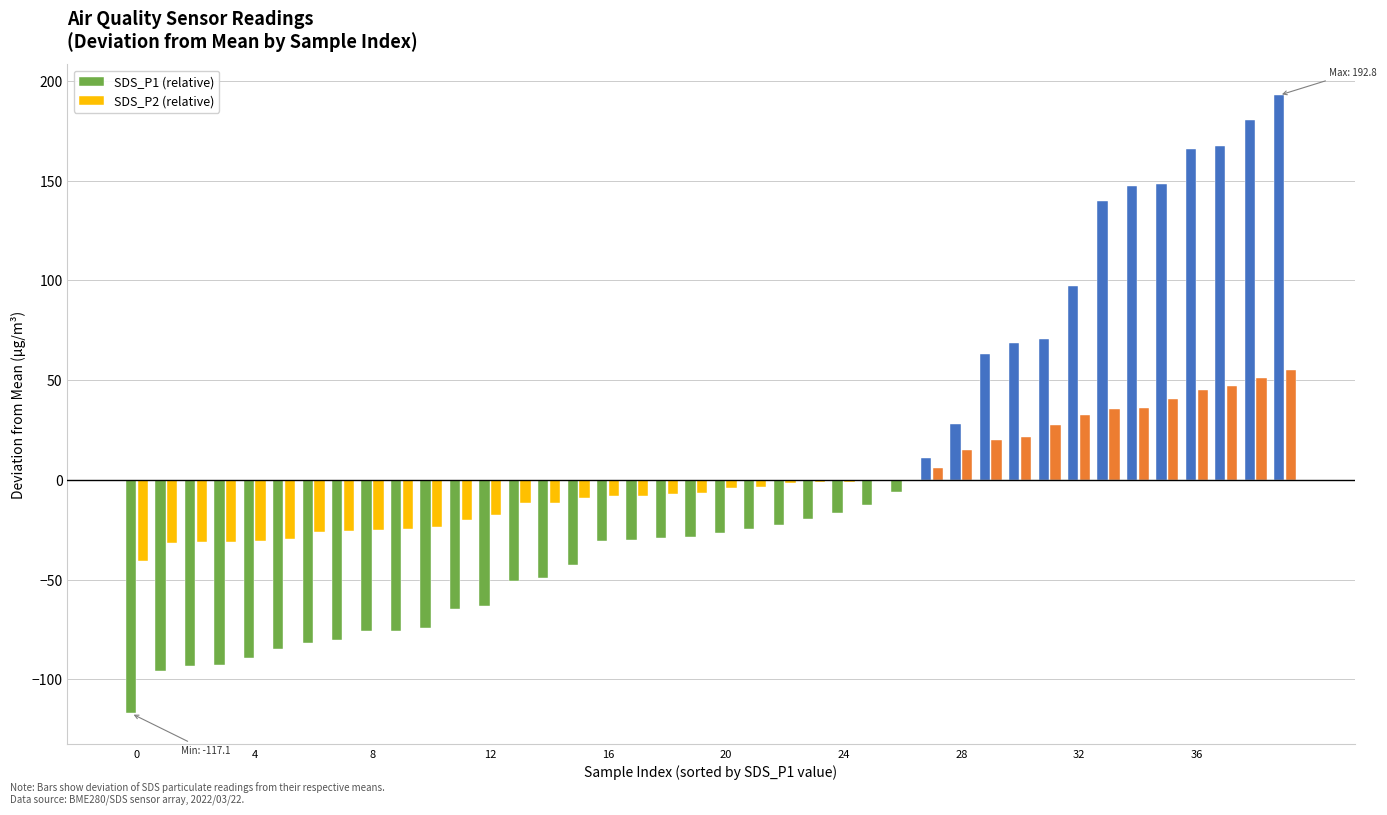

How many values in the SDS_P1 (relative) series exceed -26?

19